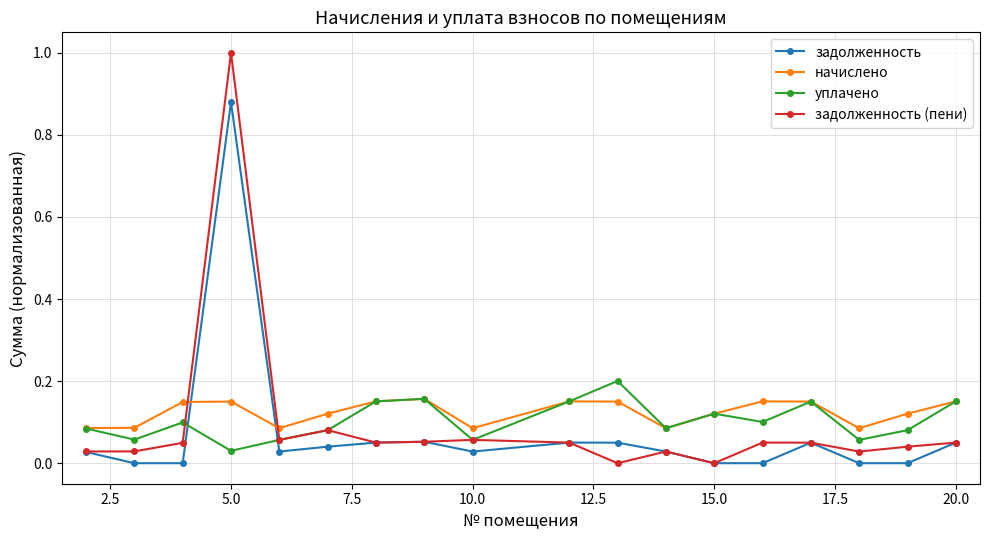

How many interior local peaks does the начислено series have?

4